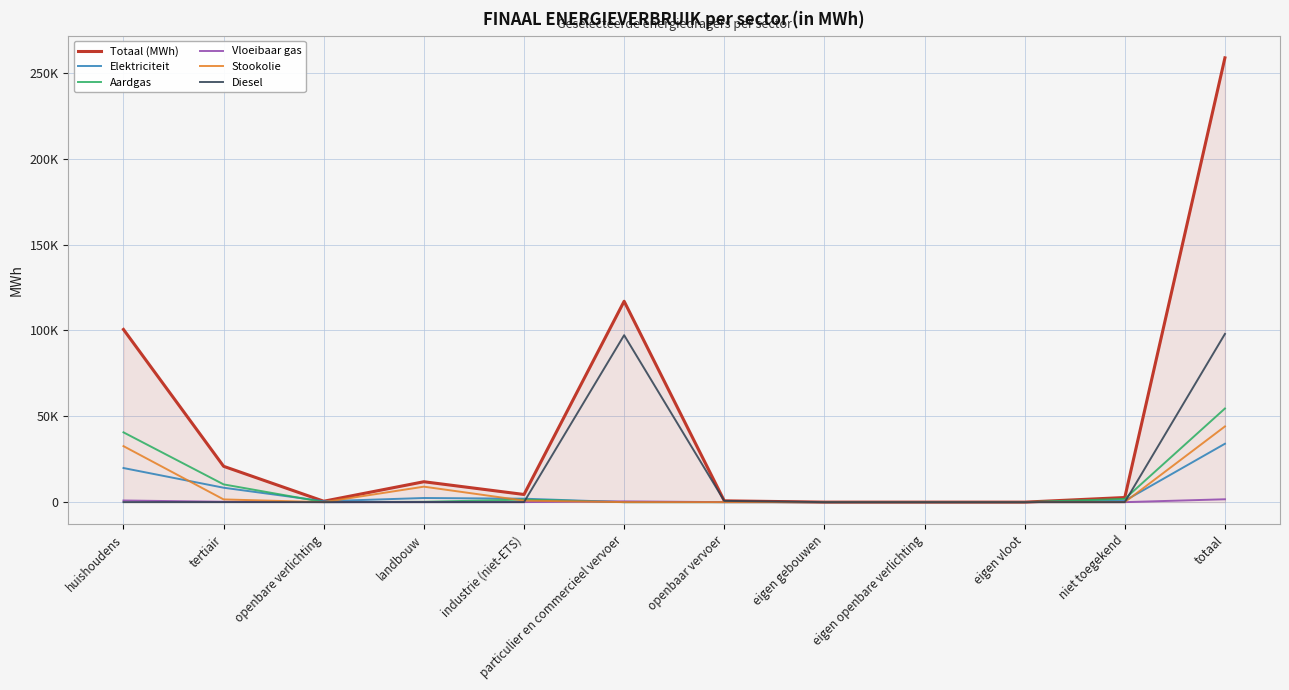

What is the label of the 9th point from the left?

eigen openbare verlichting